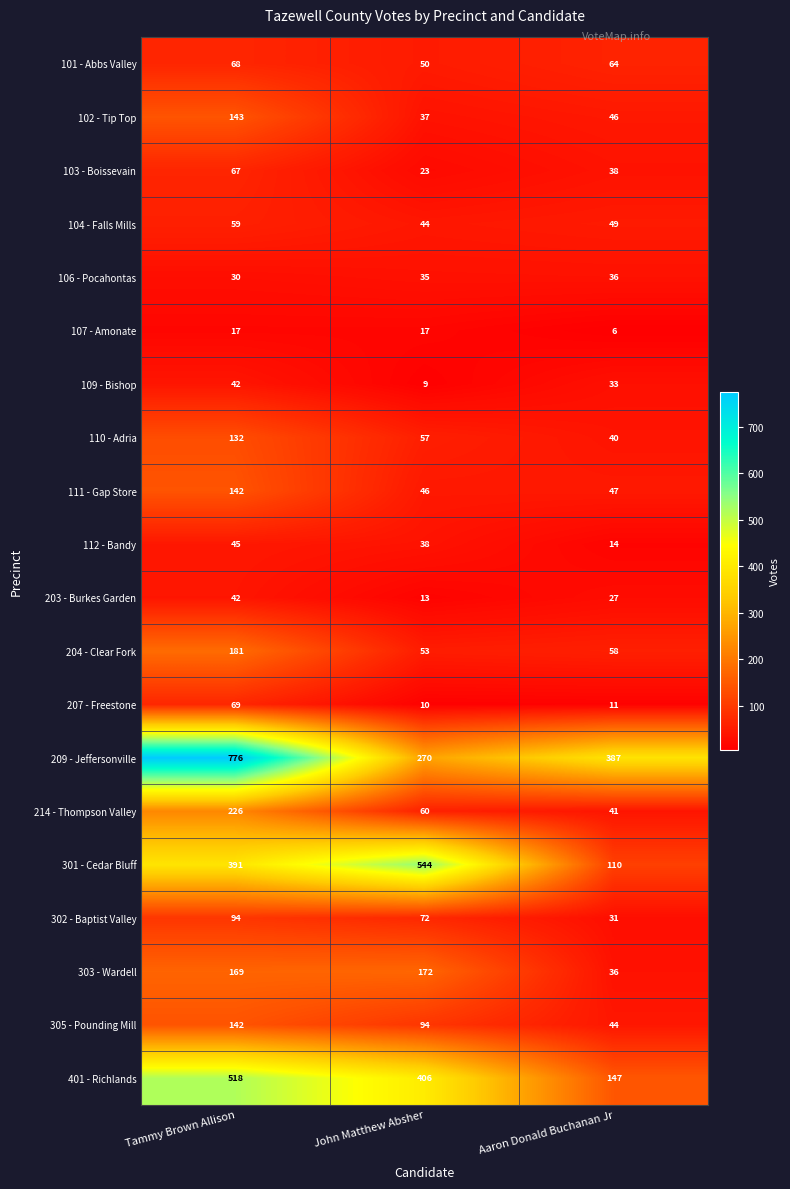

Which series has the largest total across all categories?

209 - Jeffersonville